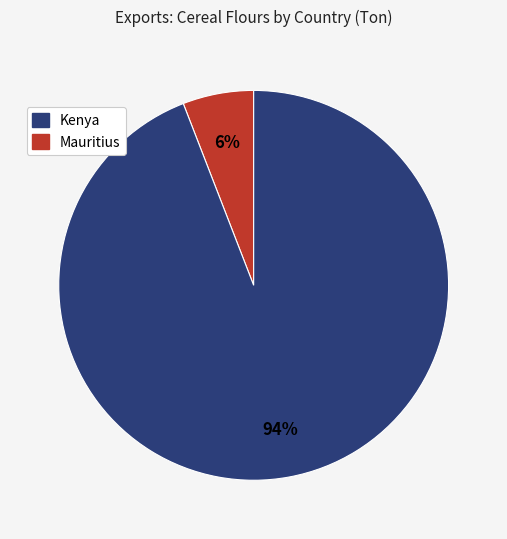

To the nearest percent, what is the difference between the largest and smallest slice percentages?

88%